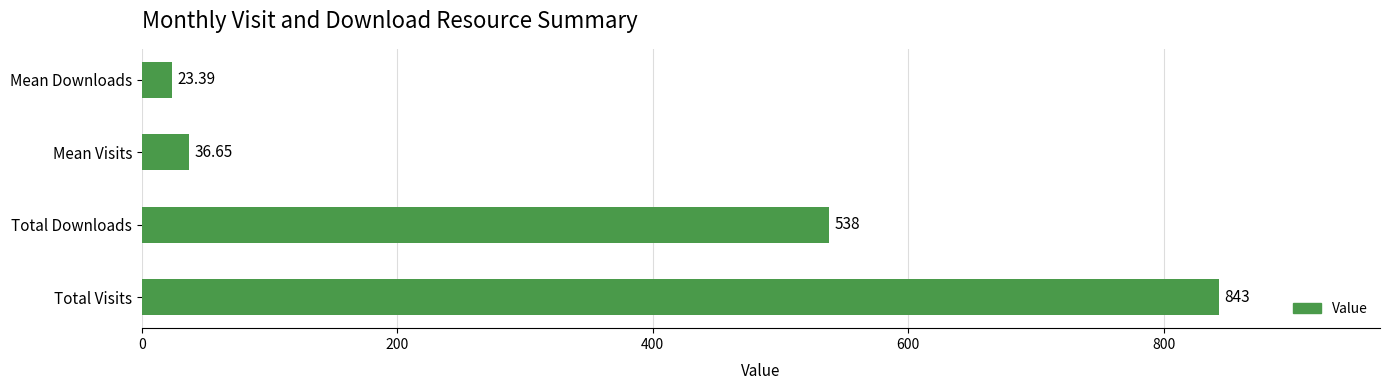

Which category has the highest value across all series?

Total Visits